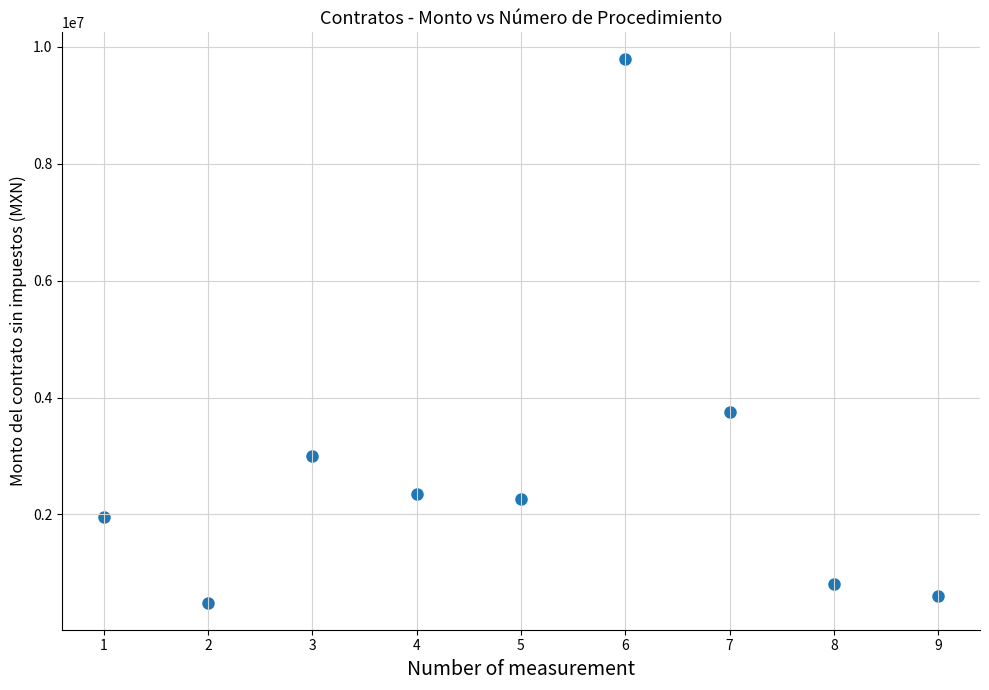

What Y value in the scatter plot is closest to 5138402?

3759995.0